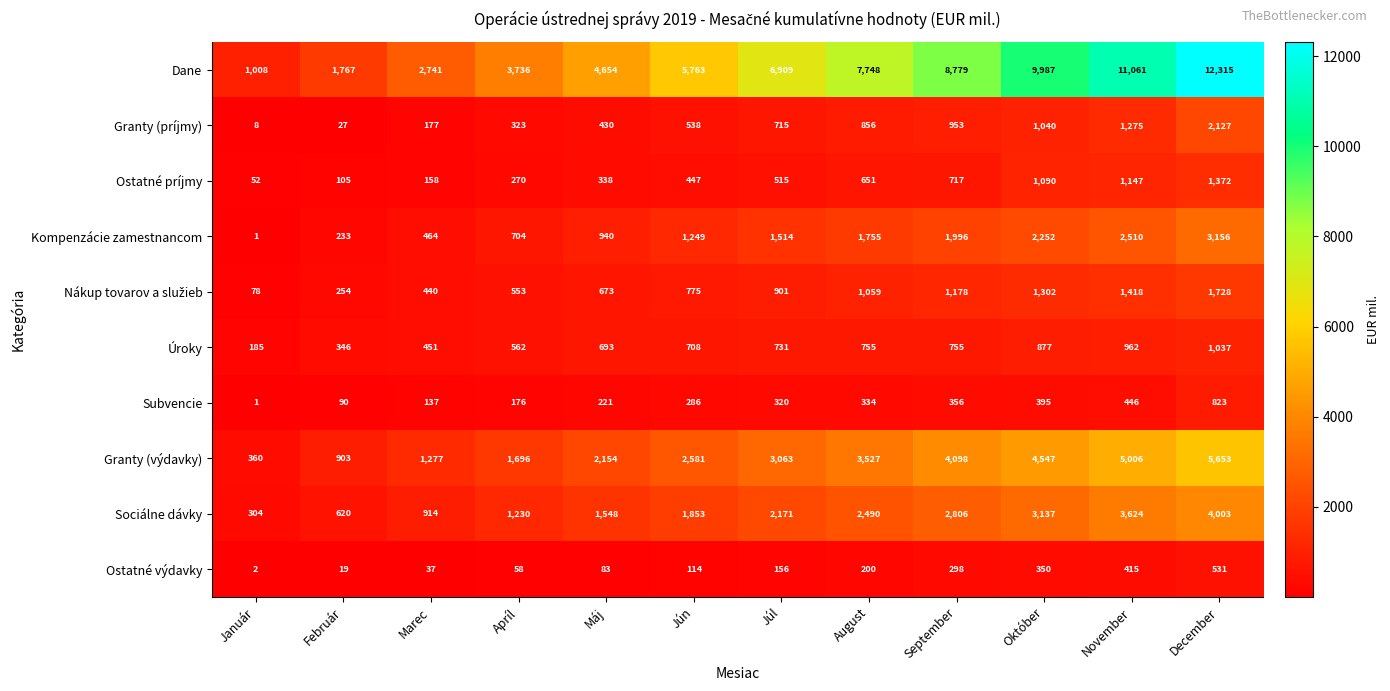

What is the greatest value displayed?

12315